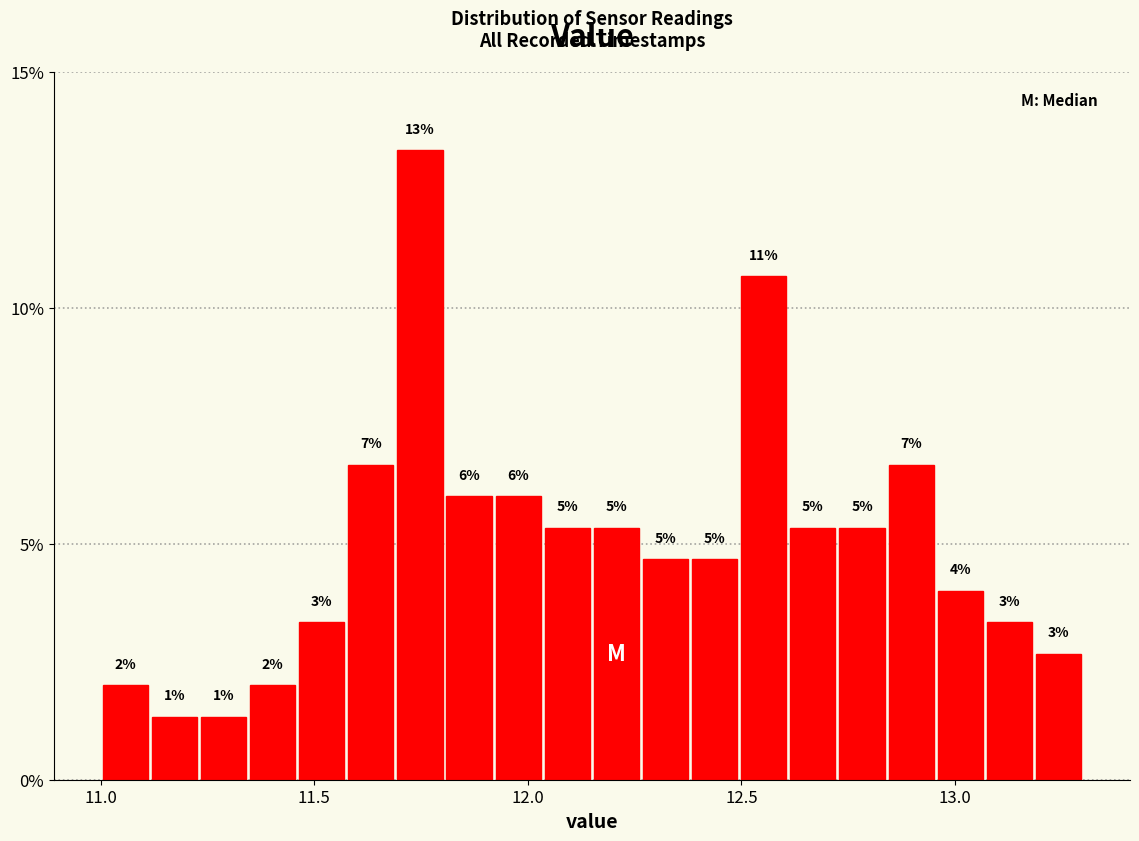

Around what value on the x-axis is the tallest bar? Give the approximate position of its centre, as read against the axis.

11.75